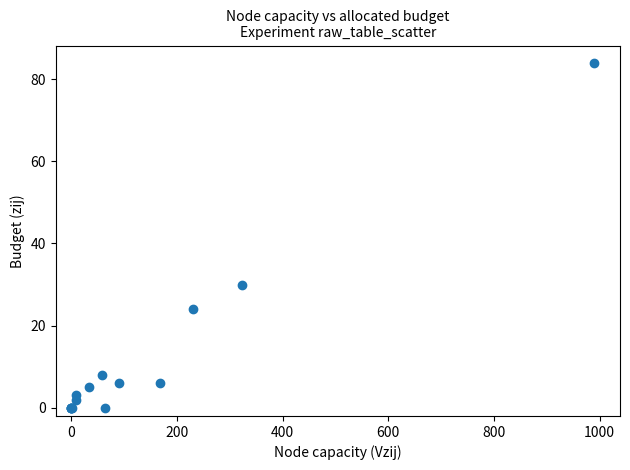

What Y value in the scatter plot is closest to 42?

30